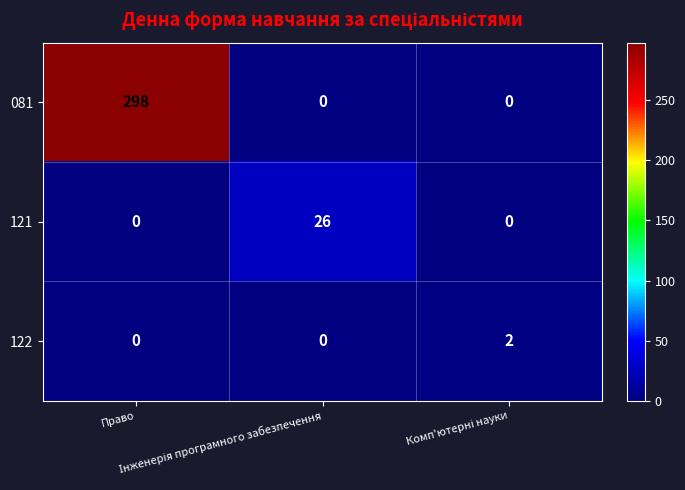

Which series has the largest range (max minus min)?

081